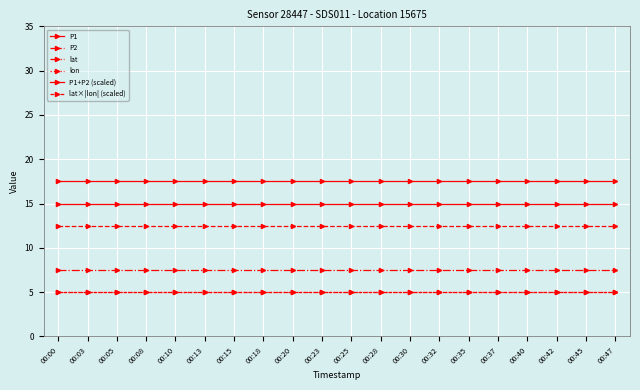

What is the value of the lon point at the 14th from the left?

5.0